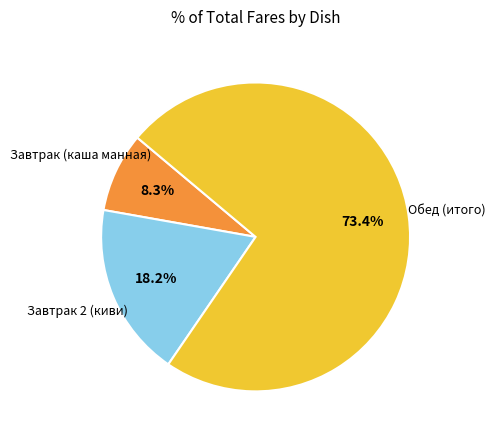

Is there any slice that represents more than half of the pie?

Yes